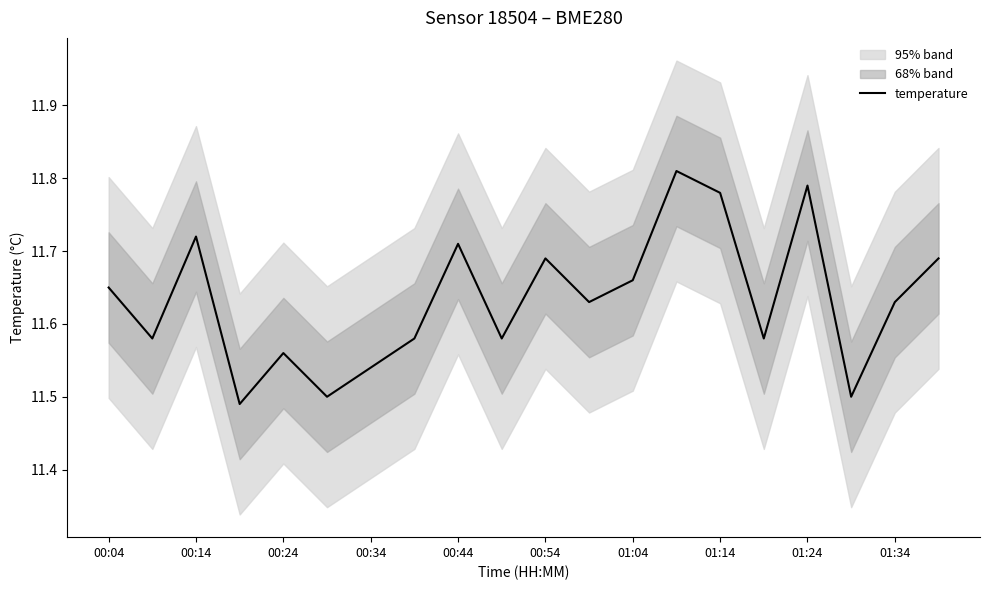

How many categories are shown in the chart?

20